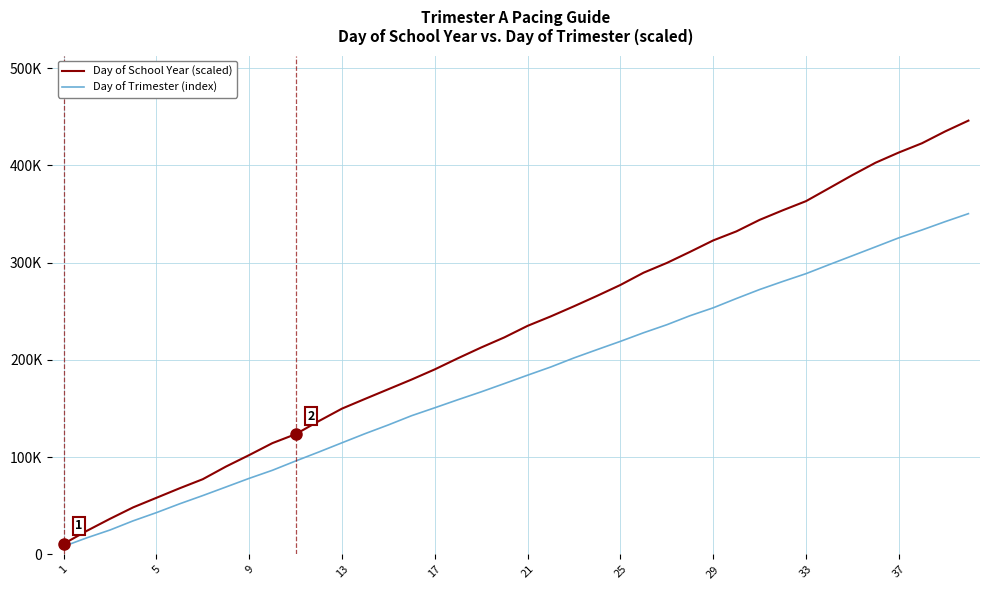

What are all the series names shown in the legend?

Day of School Year (scaled), Day of Trimester (index)